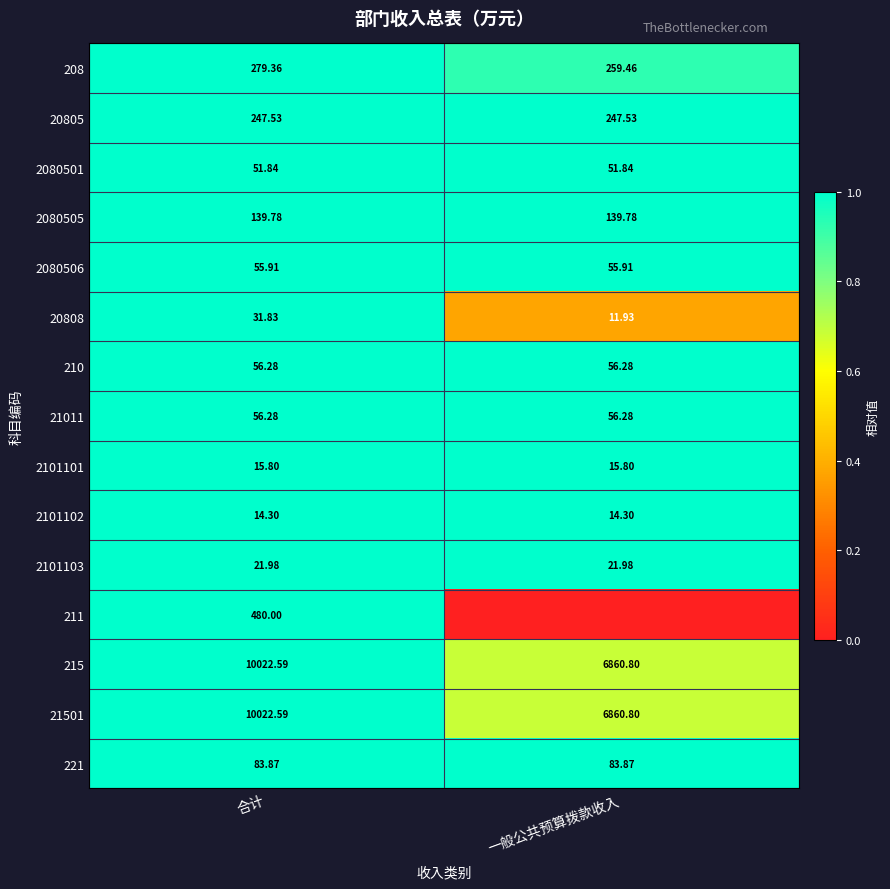

At which label does 208 first exceed 279?

合计